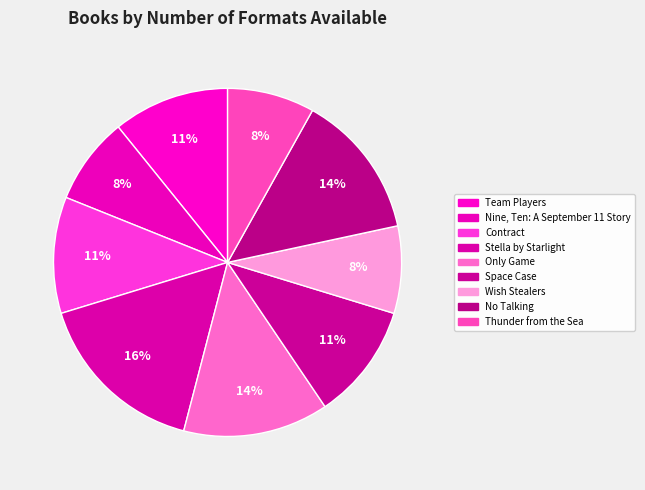

Count the number of slices in the pie.

9